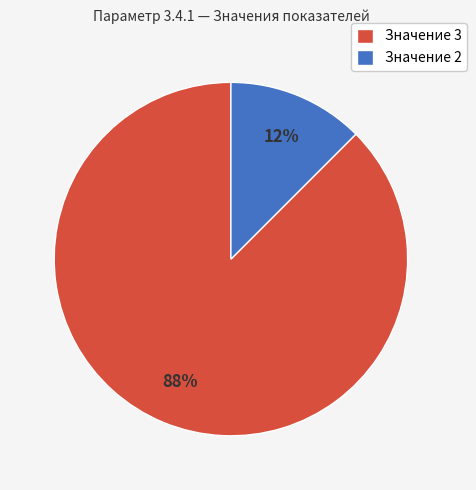

Is it true that Значение 2 is 1% of the pie?

False